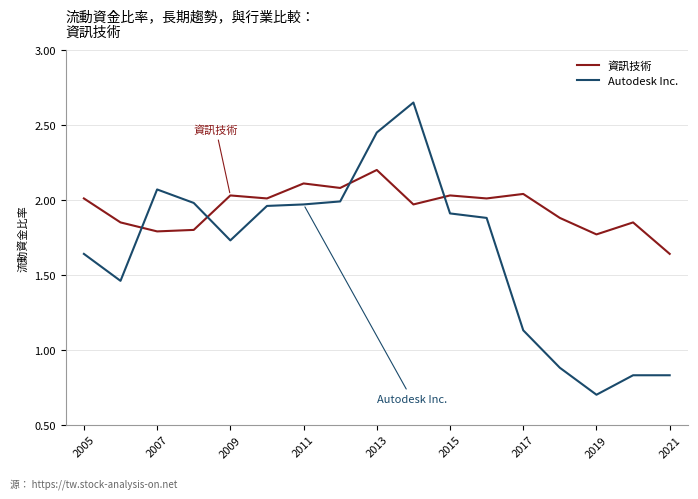

True or false: 資訊技術 and Autodesk Inc. intersect in this chart.

True